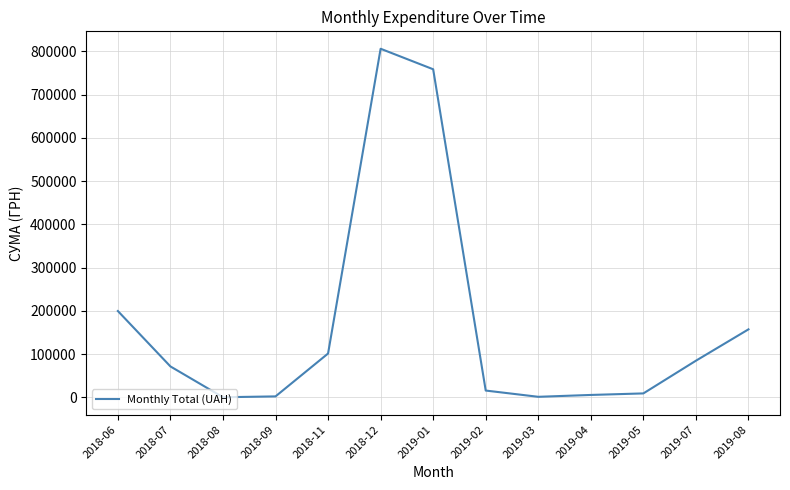

What is the average value?

170296.5